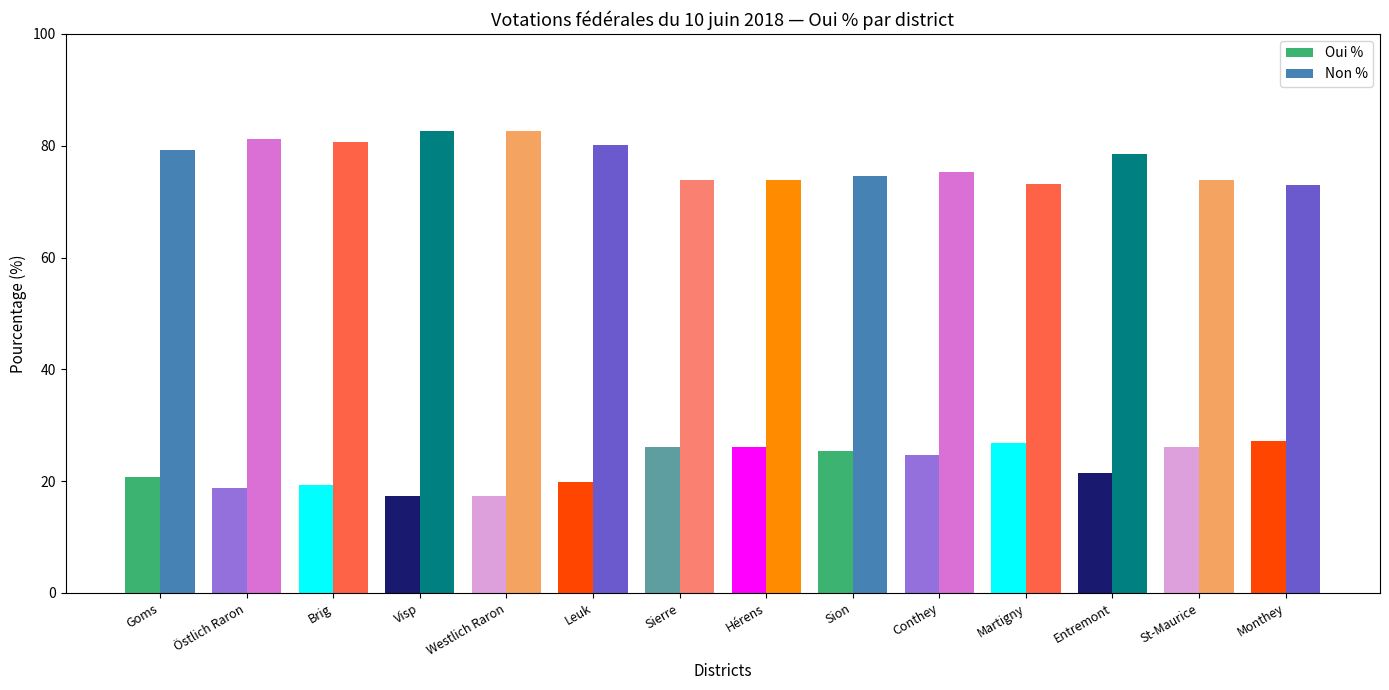

True or false: Oui % has a value of 21.5 at Entremont.

True